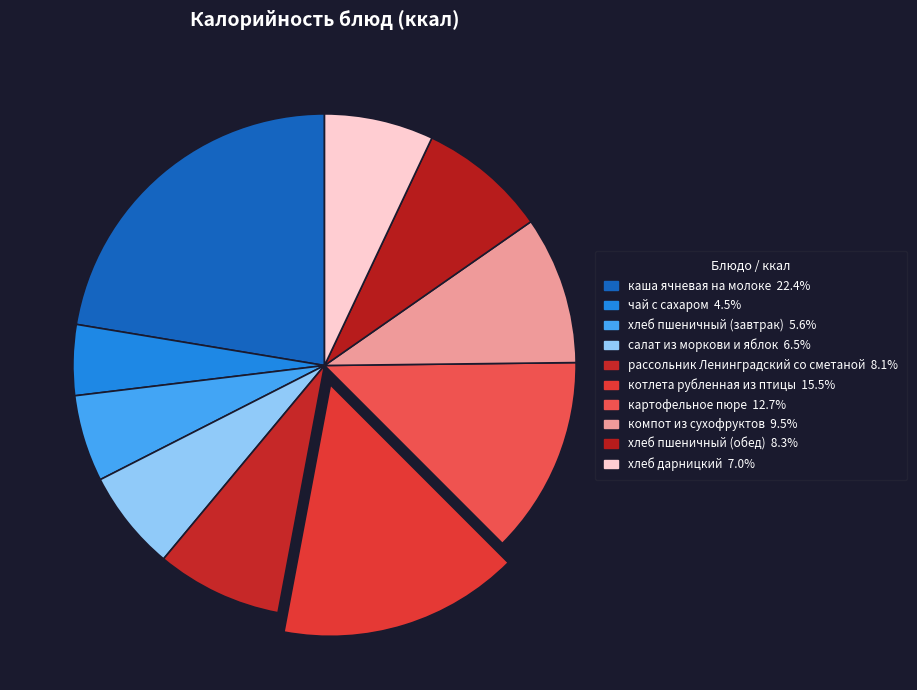

True or false: компот из сухофруктов accounts for 10% of the total.

True